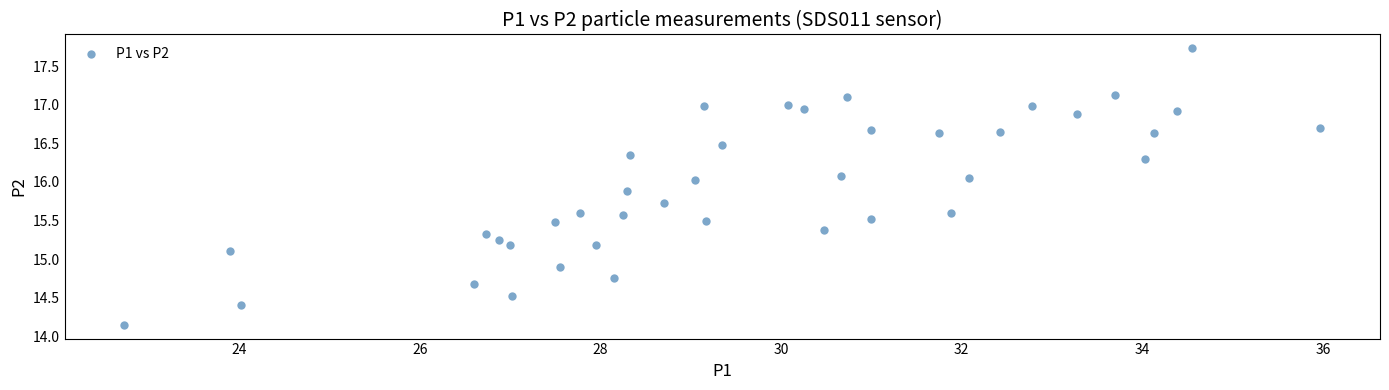

What is the range of X values (max minus min)?

13.2